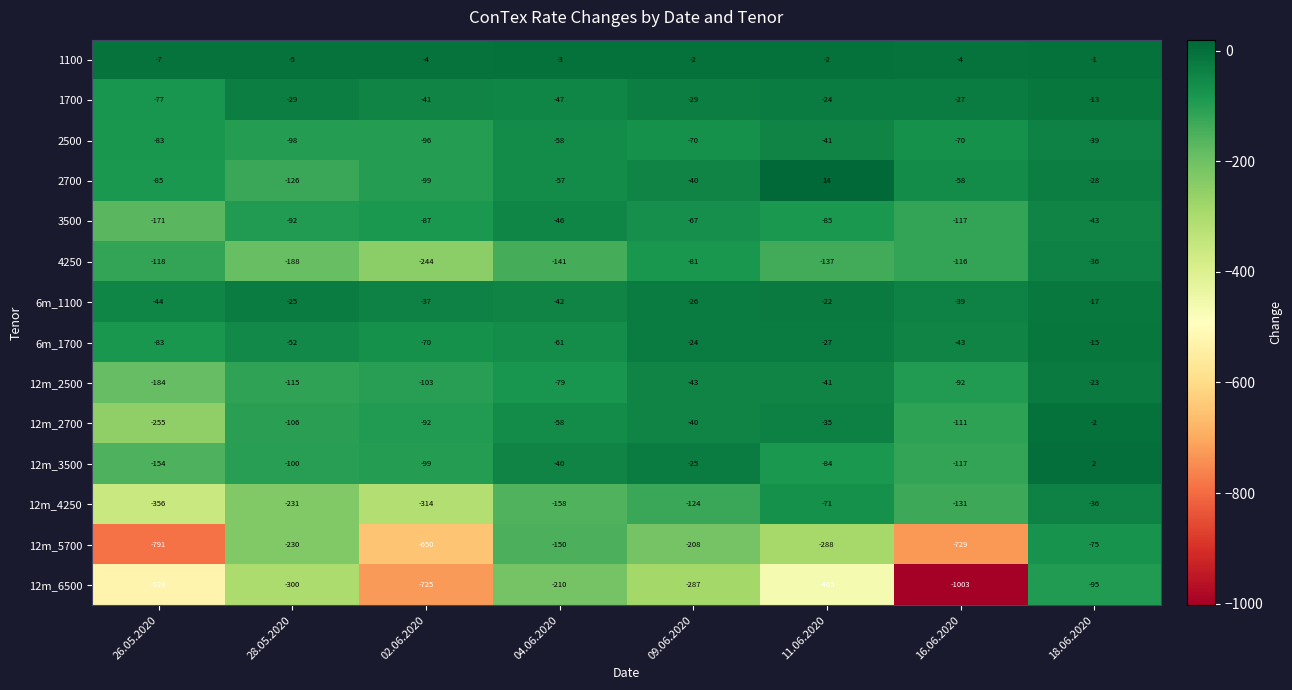

Count the number of categories in the chart.

8